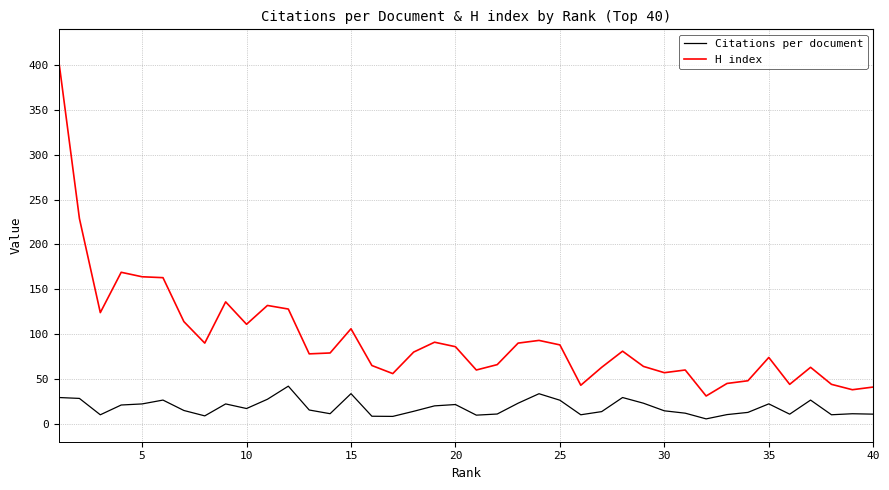

What is the difference between the maximum and minimum values in the H index series?

376.0